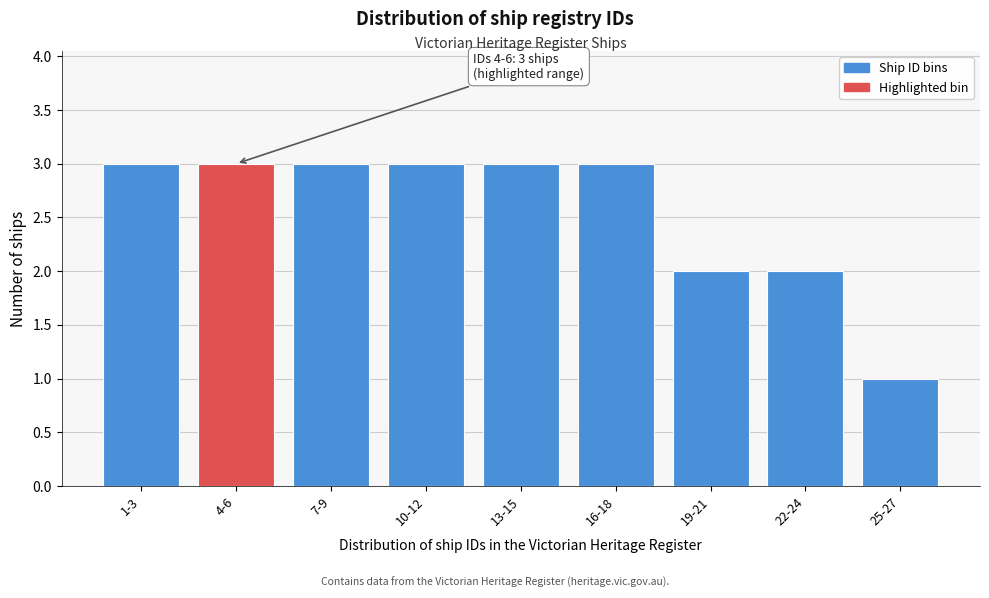

Reading right to left, extract all data points from this chart.

1	2	2	3	3	3	3	3	3